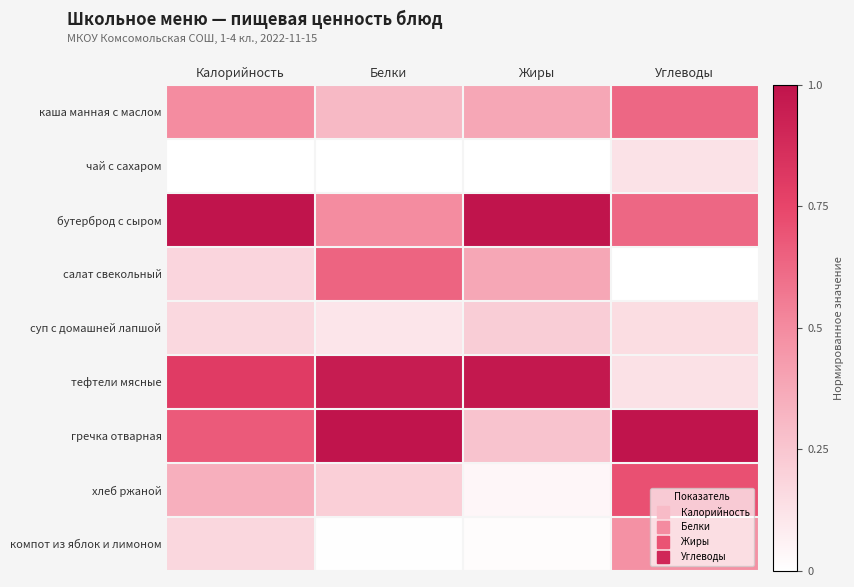

At Белки, list the series in order from smallest to largest.

чай с сахаром, компот из яблок и лимоном, суп с домашней лапшой, хлеб ржаной, каша манная с маслом, бутерброд с сыром, салат свекольный, тефтели мясные, гречка отварная